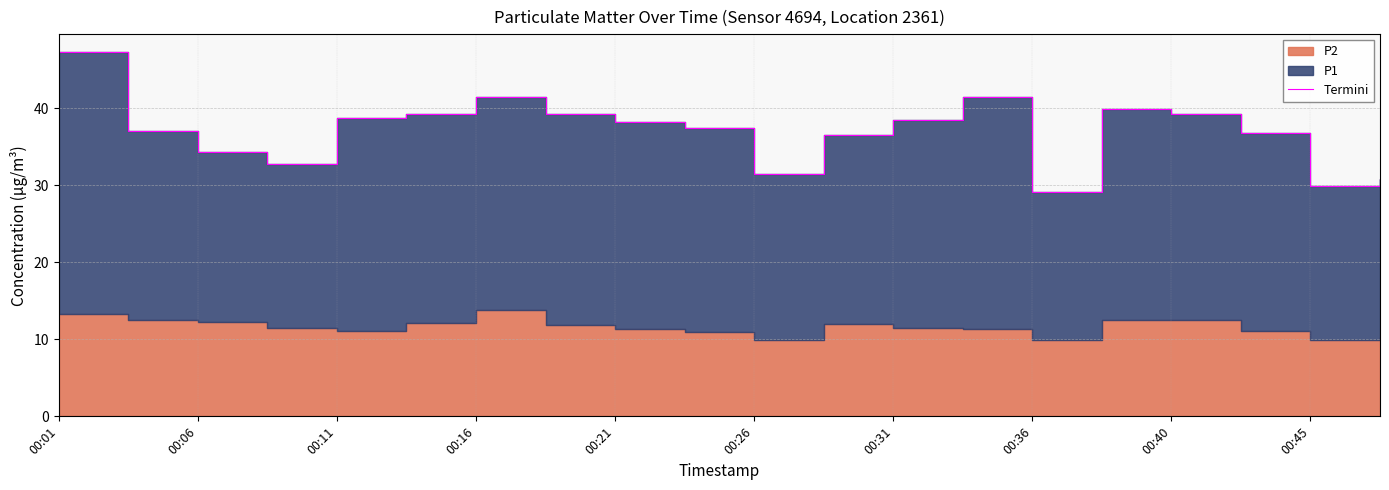

At which label does the data first exceed 38?

00:01